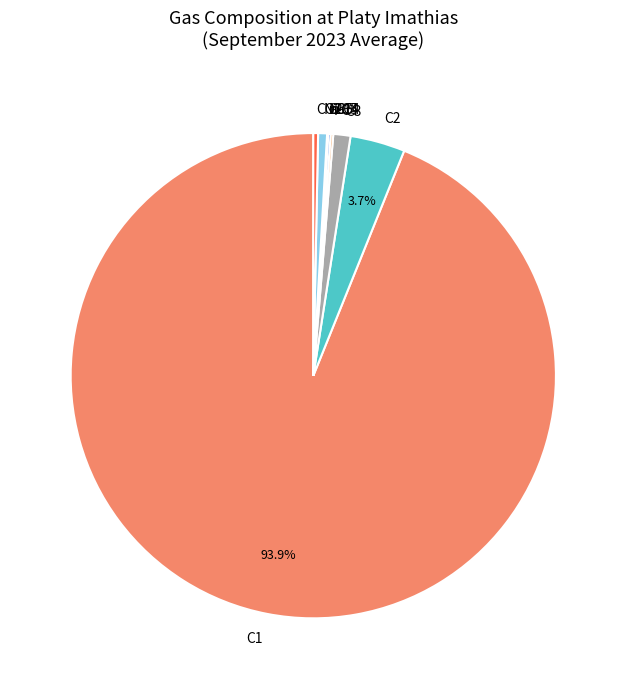

Which category has the biggest portion of the pie?

C1